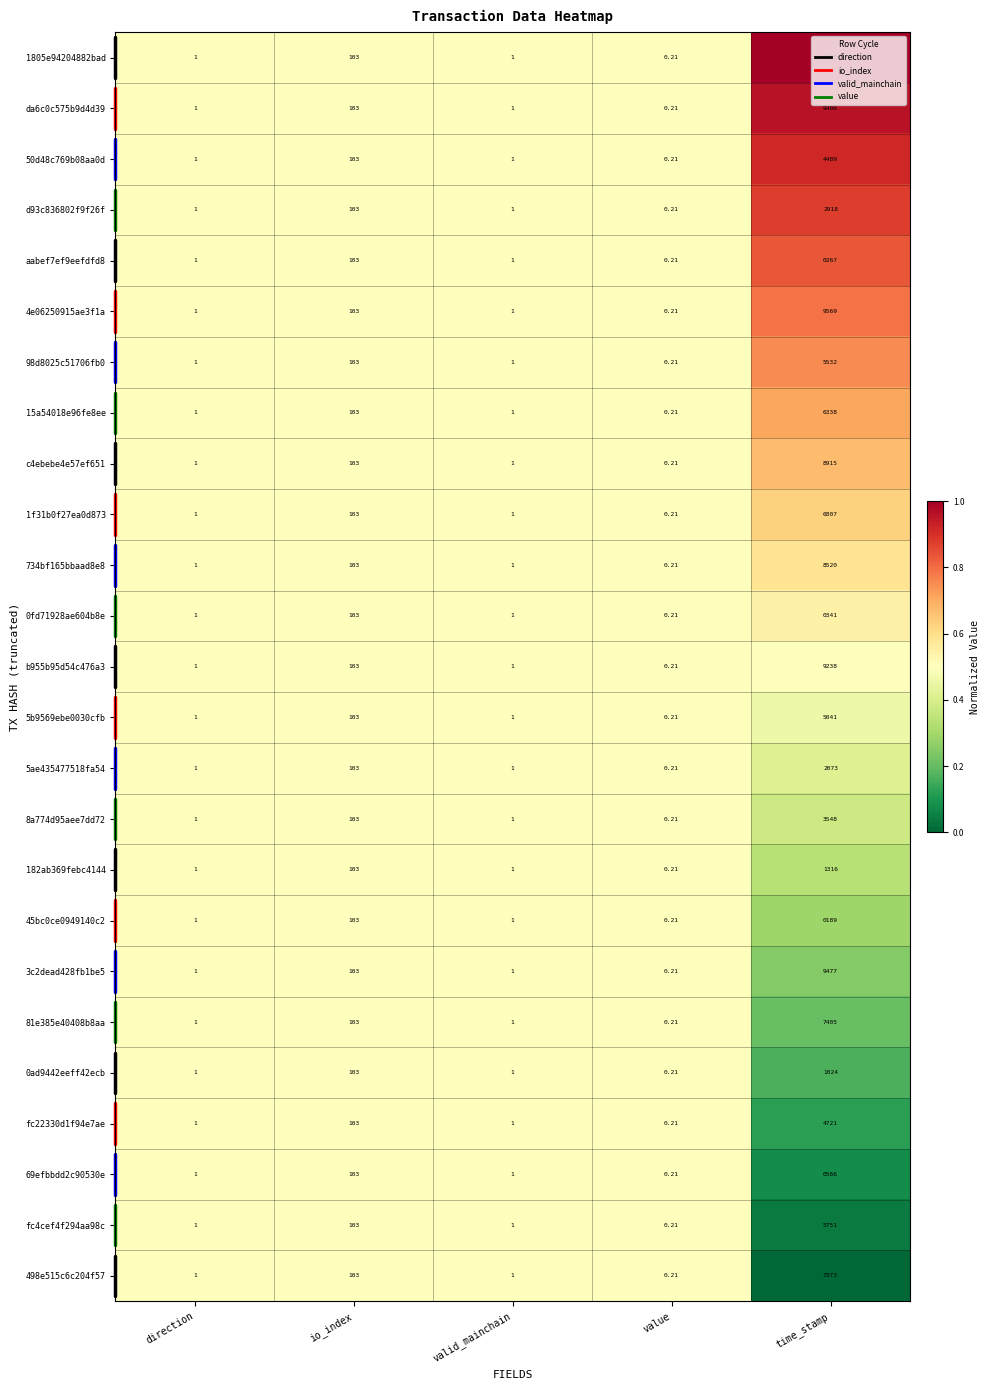

At how many categories does at least one series exceed 0?

5